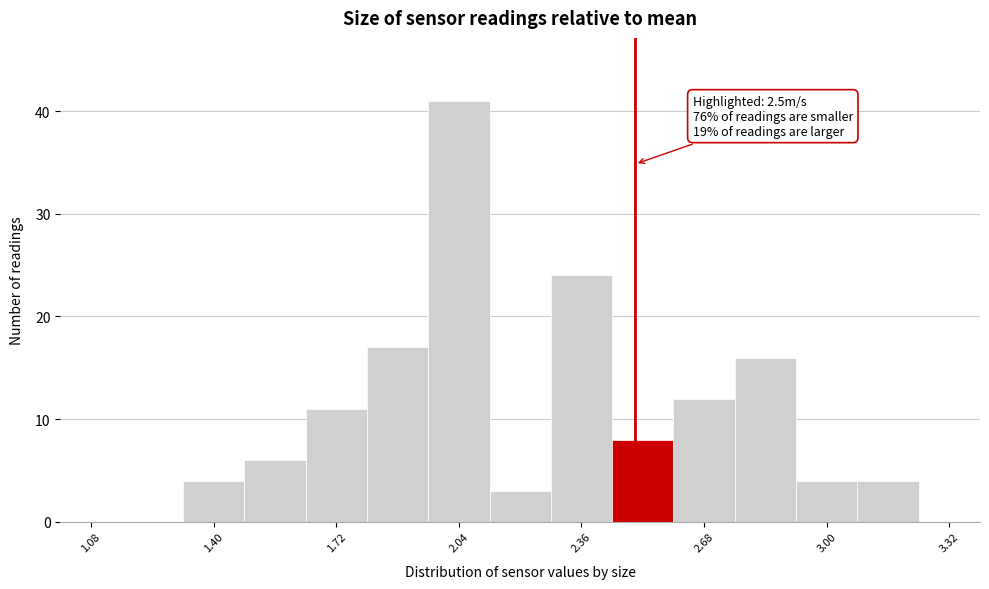

Read against the x-axis, roughly where is the centre of the tallest bar?

2.05